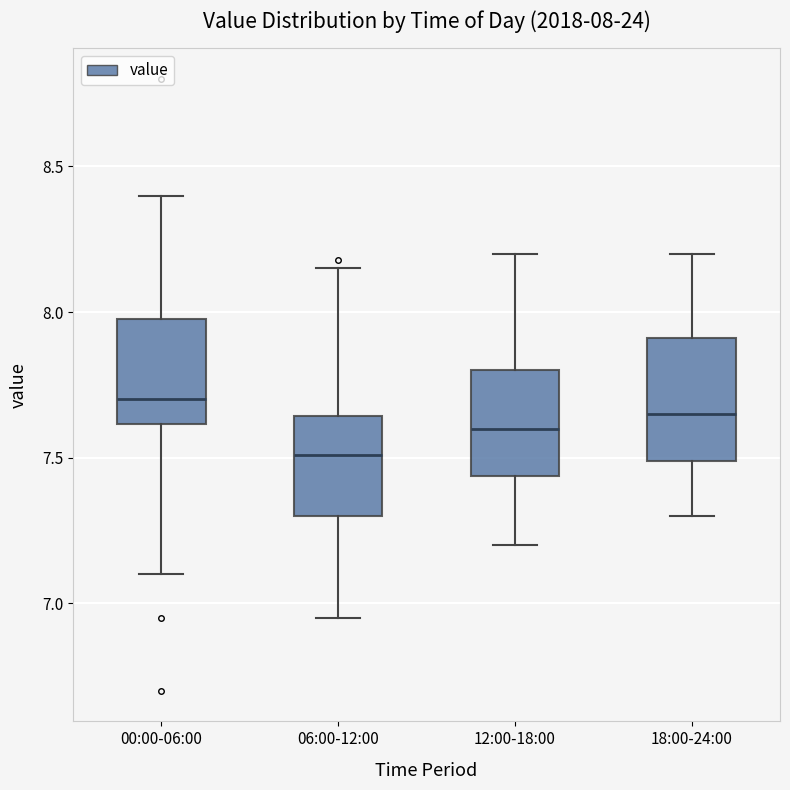

Which box's median line is the lowest?

06:00-12:00